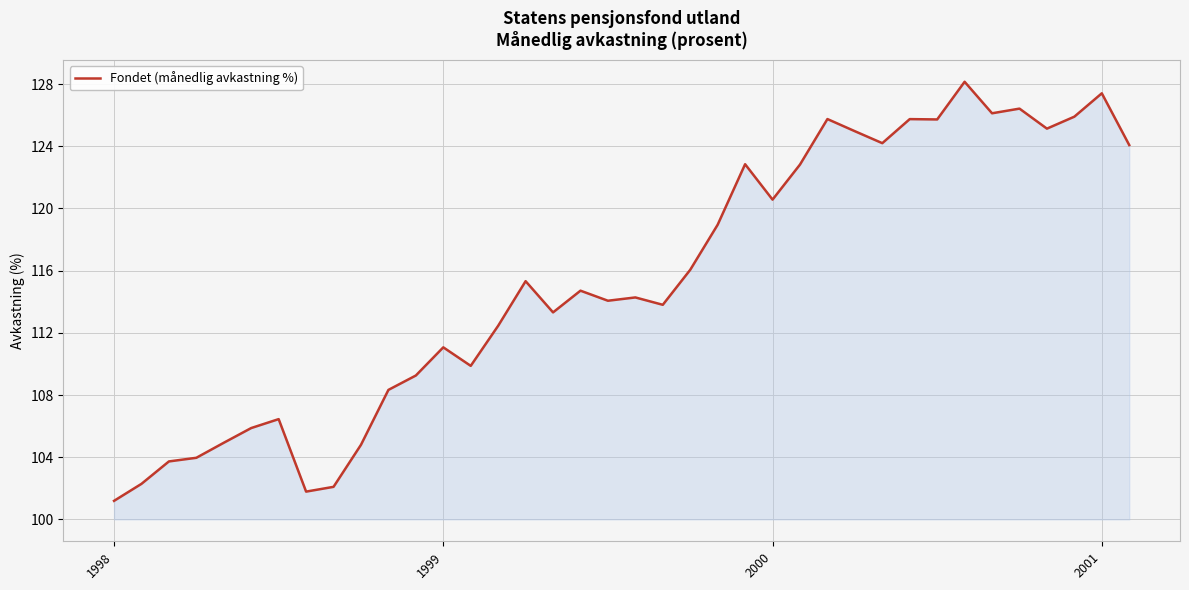

What is the minimum value shown in the chart?

101.2